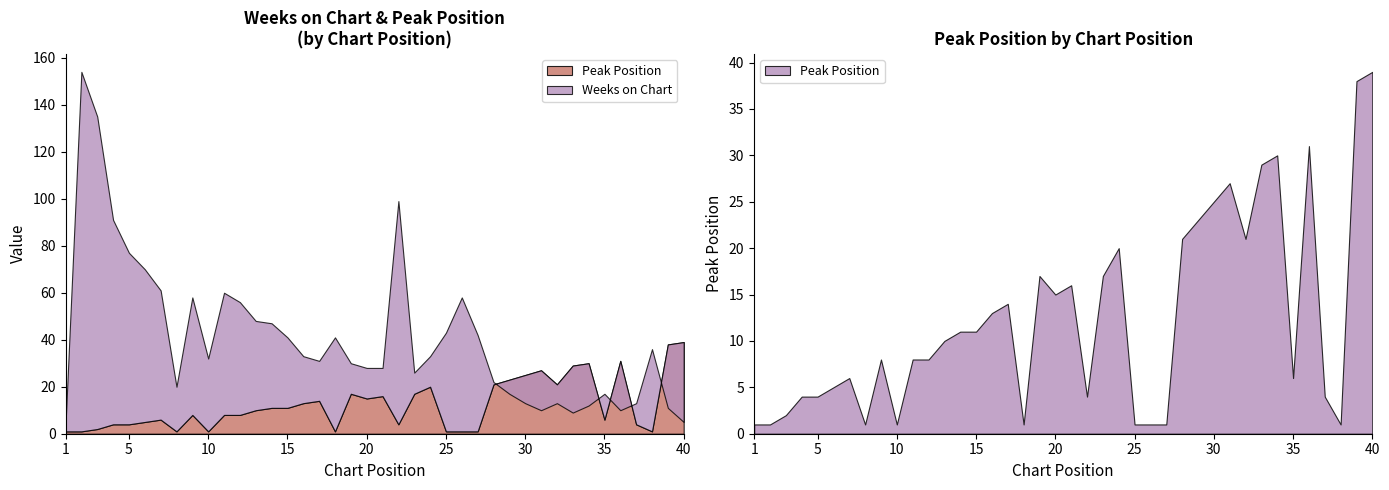

How many data points in Peak Position are less than 10?

20